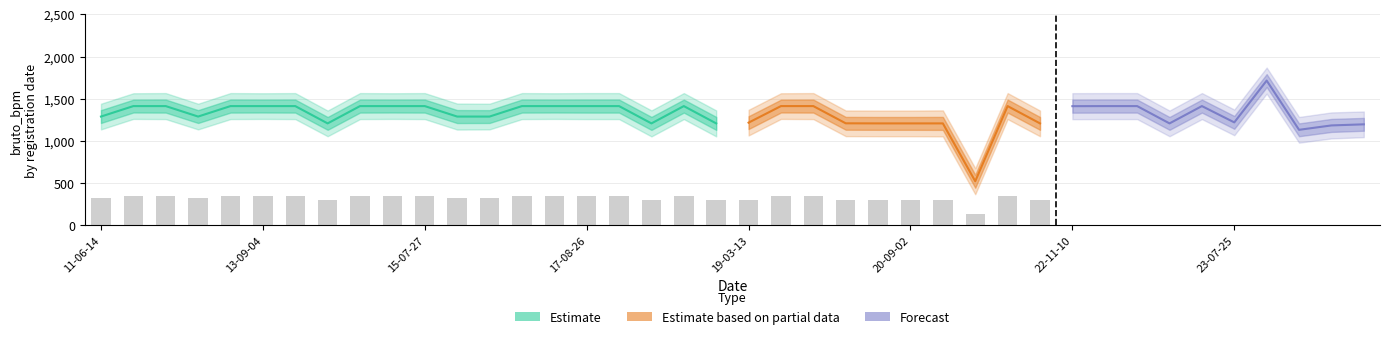

The vermogen_massarijklaar series shows 0.1 at 33. True or false?

False